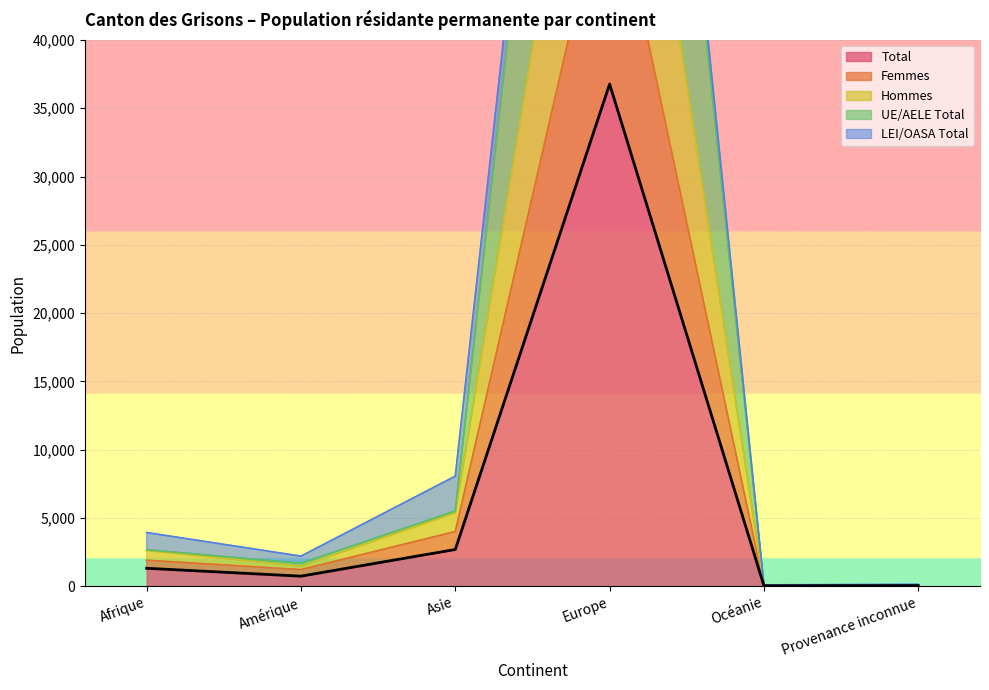

Which category has the lowest value across all series?

Océanie